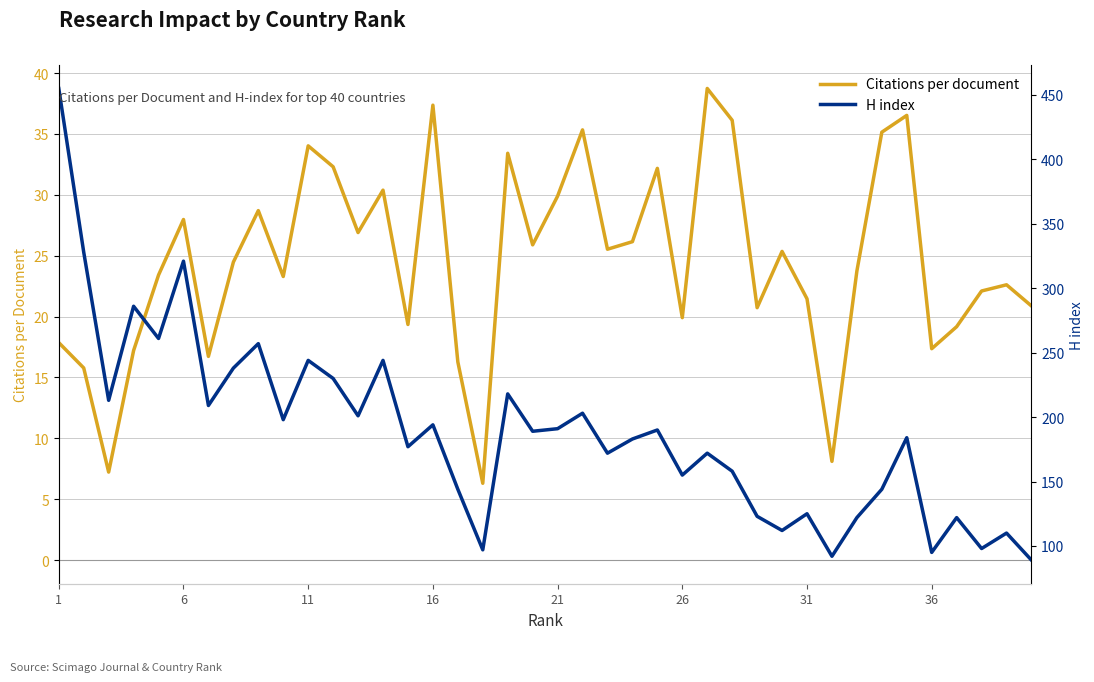

How many interior local valleys does the H index series have?

14